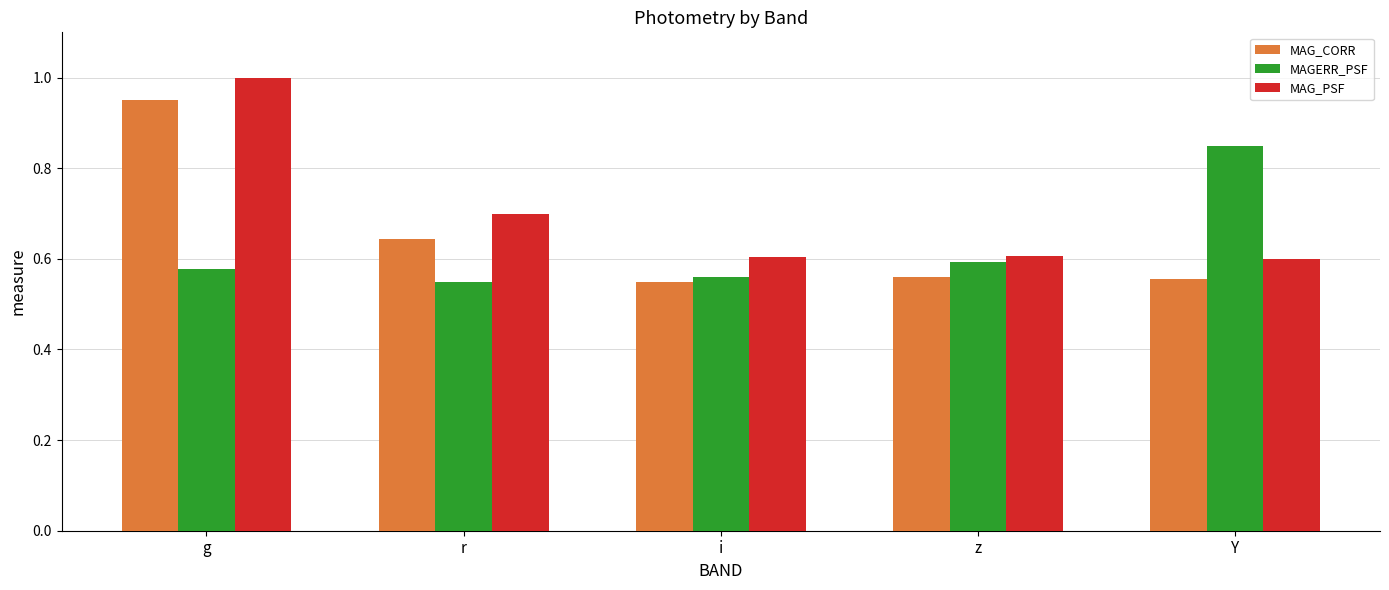

What is the approximate value of MAG_PSF at r?

0.7